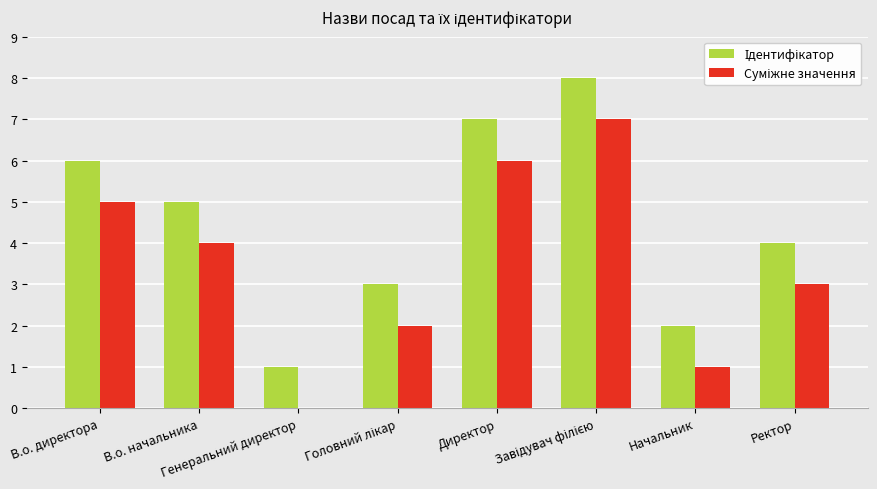

What is the greatest value displayed?

8